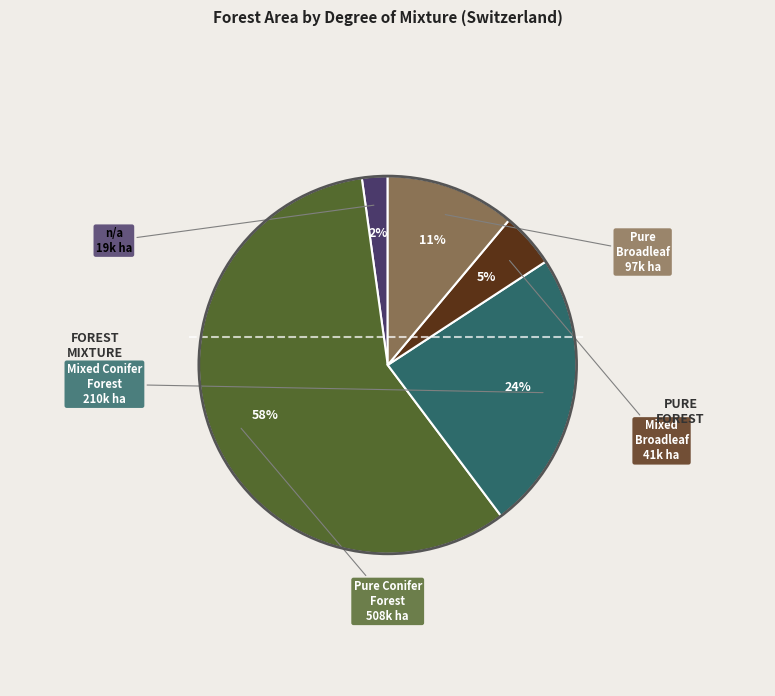

How many segments does this pie chart have?

5